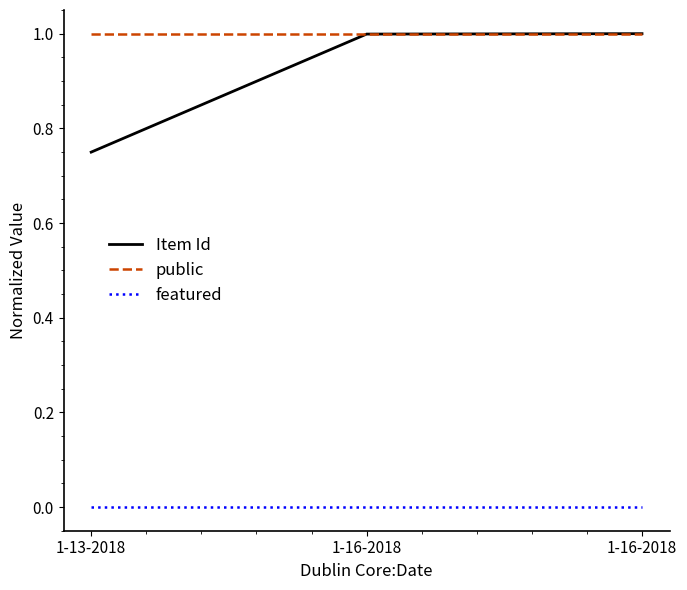

Which category has the lowest value across all series?

1-13-2018